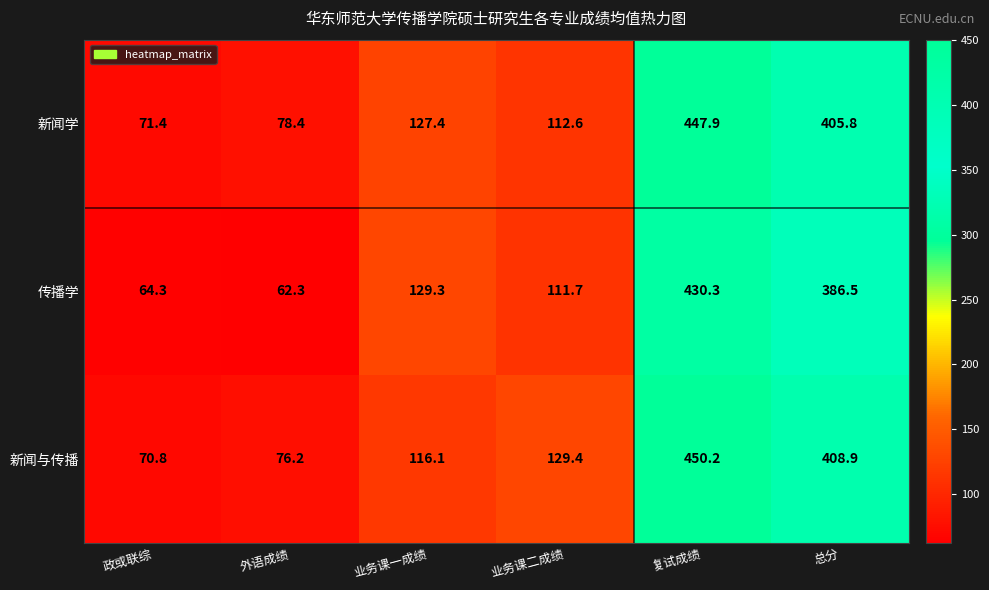

Read the 传播学 value at 业务课一成绩.

129.3